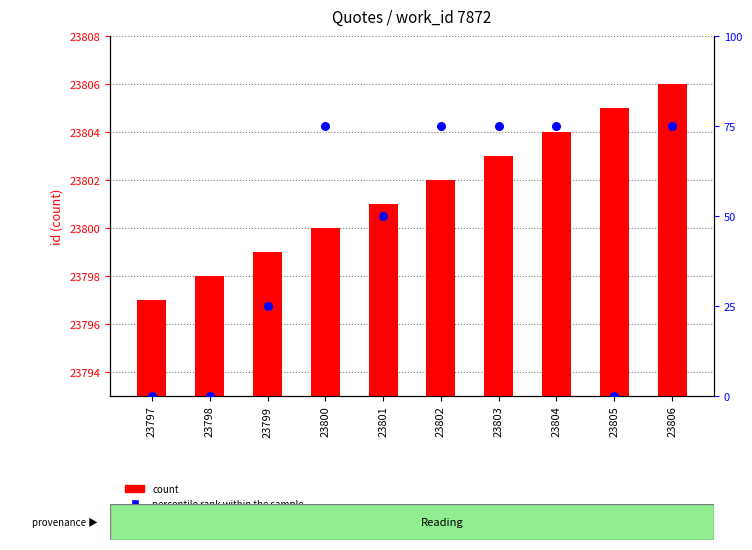

Which series contains the lowest Y value?

percentile rank within the sample